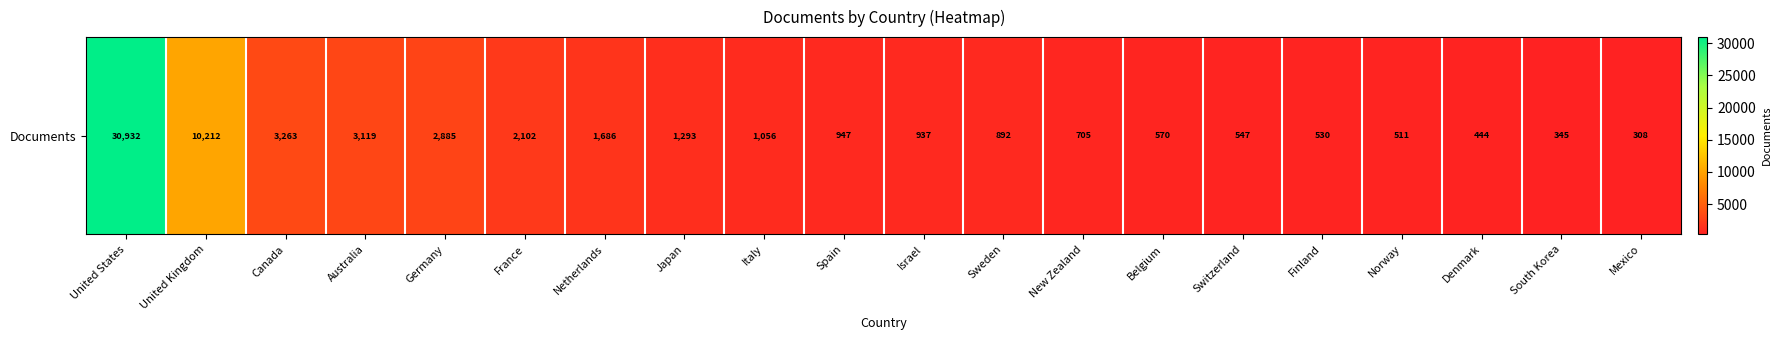

Where is the data nearest to the value 15620?

United Kingdom